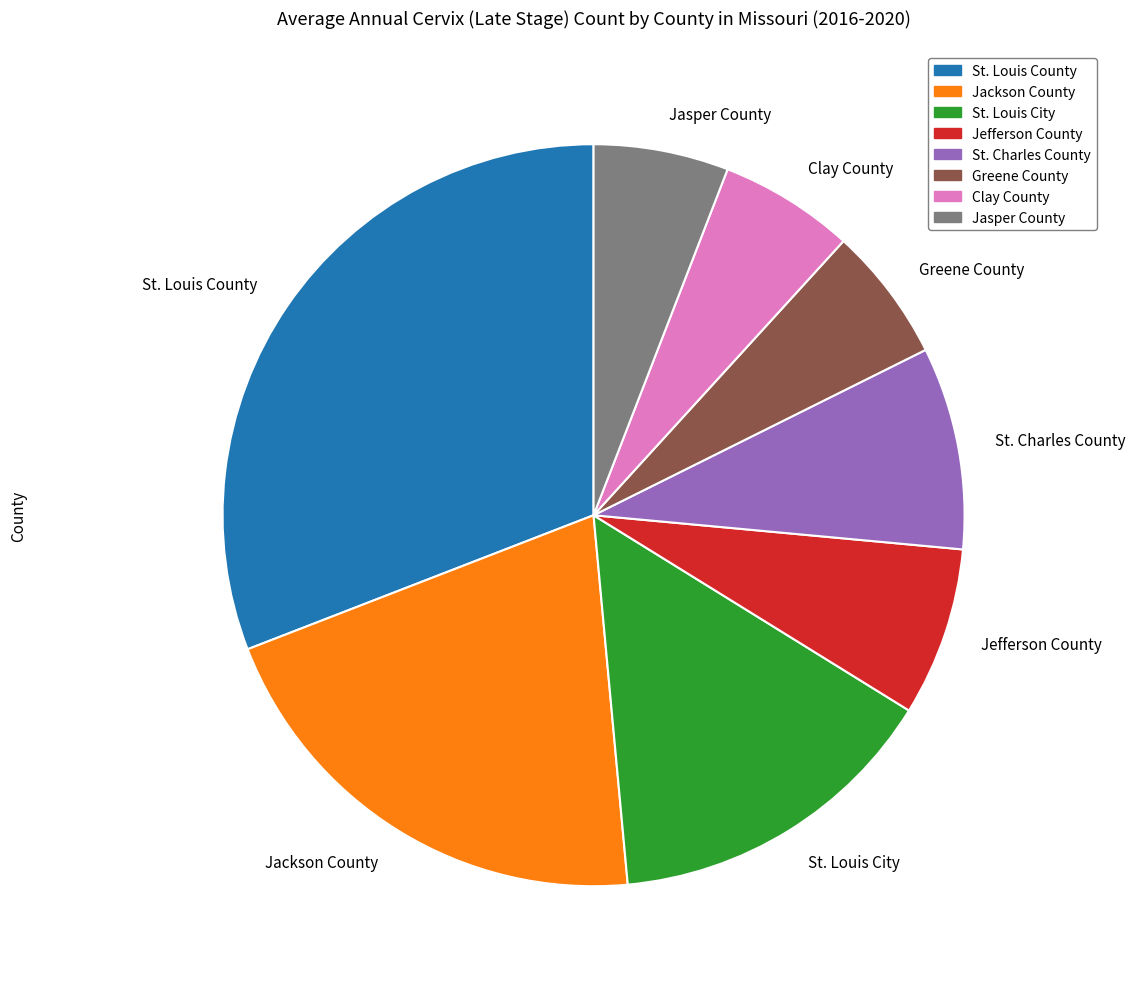

What is the largest slice in the pie chart?

St. Louis County